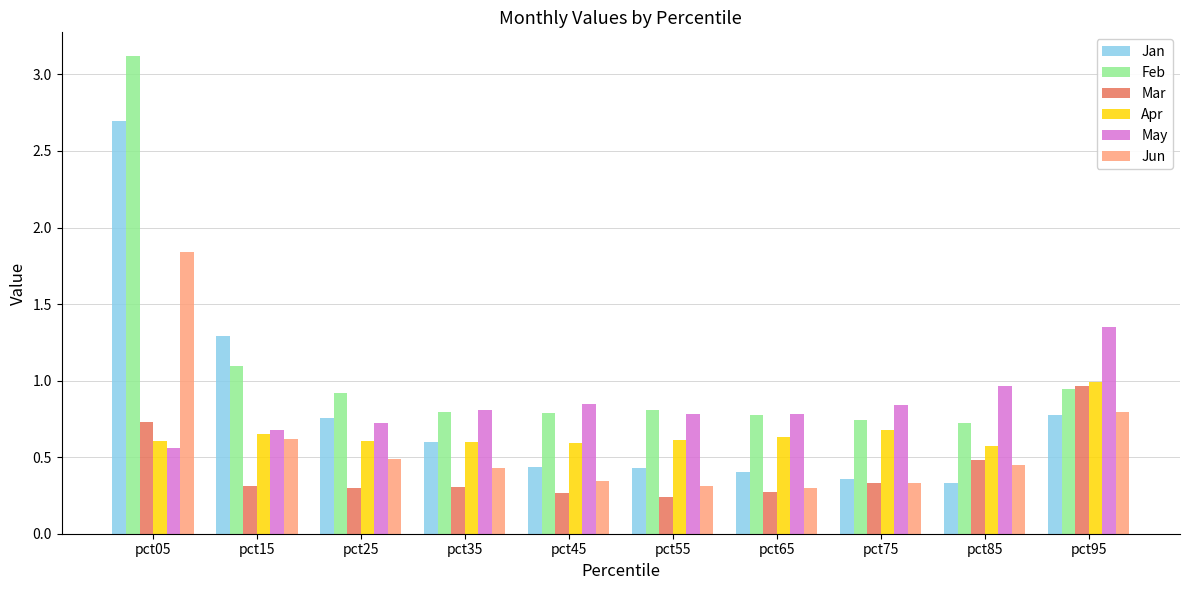

Which series has the largest range (max minus min)?

Feb